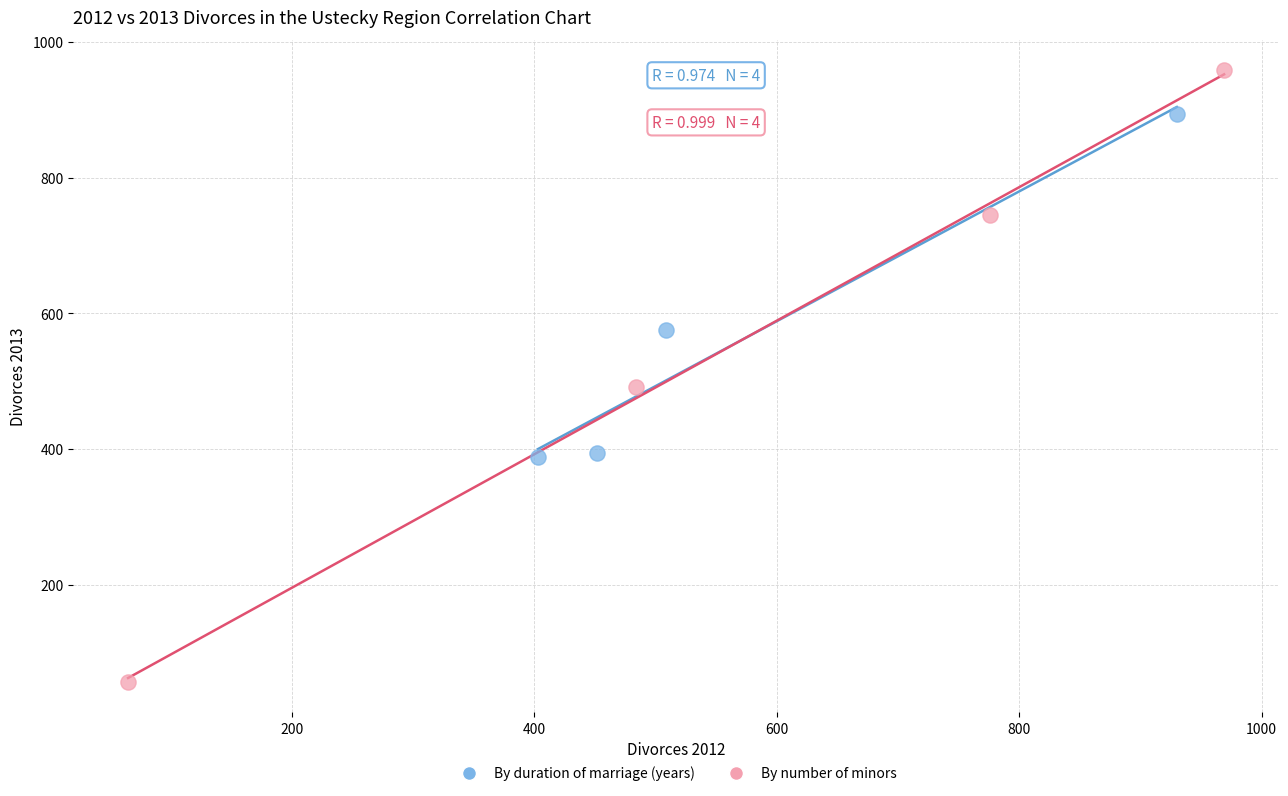

What are all the series names shown in the legend?

By duration of marriage (years), By number of minors